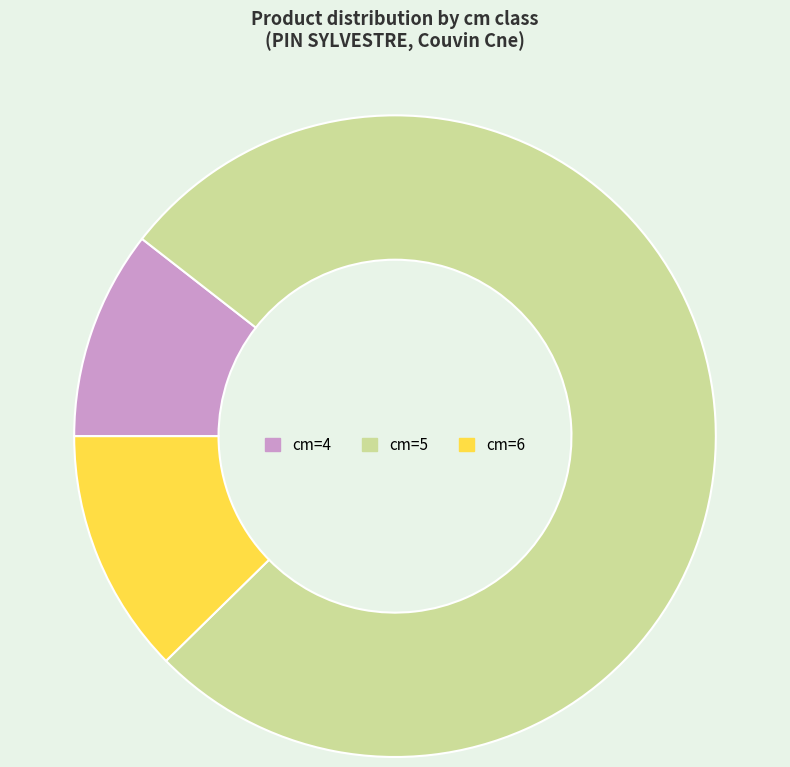

What is the ratio of the value at cm=4 to the value at cm=6?

0.9